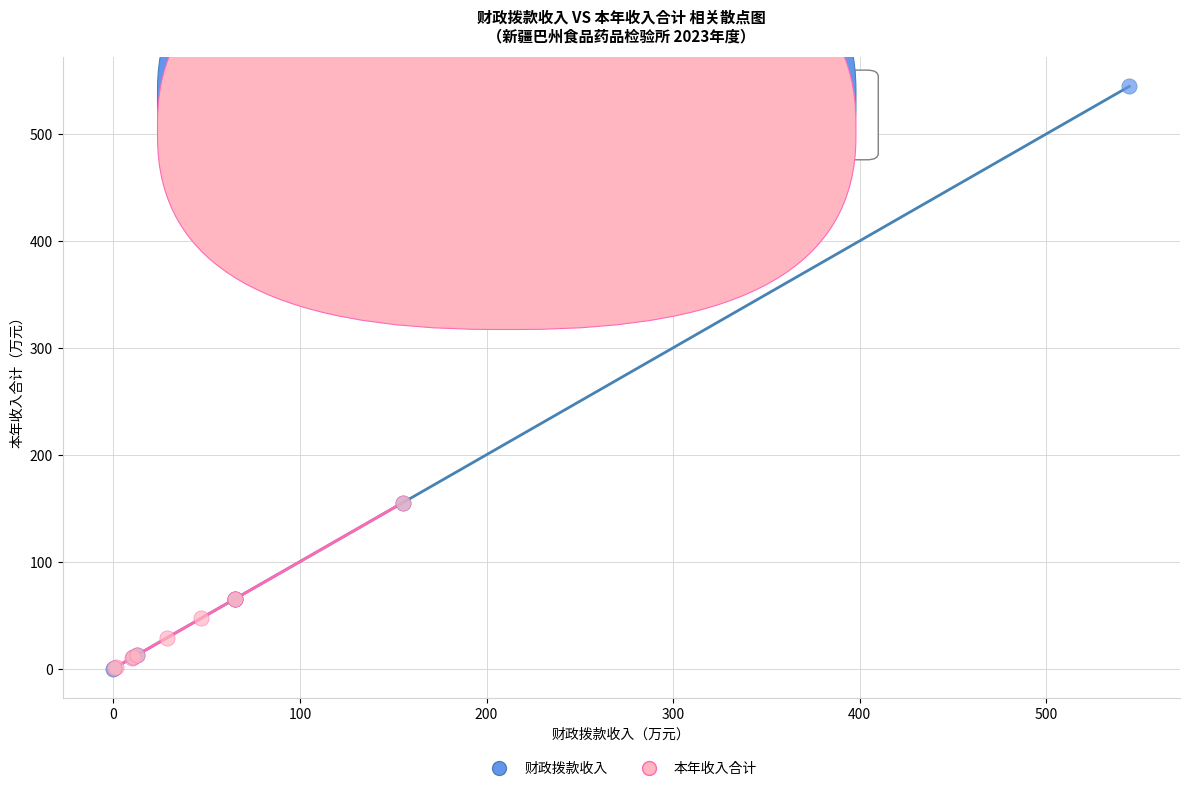

Which series reaches the maximum Y coordinate?

财政拨款收入